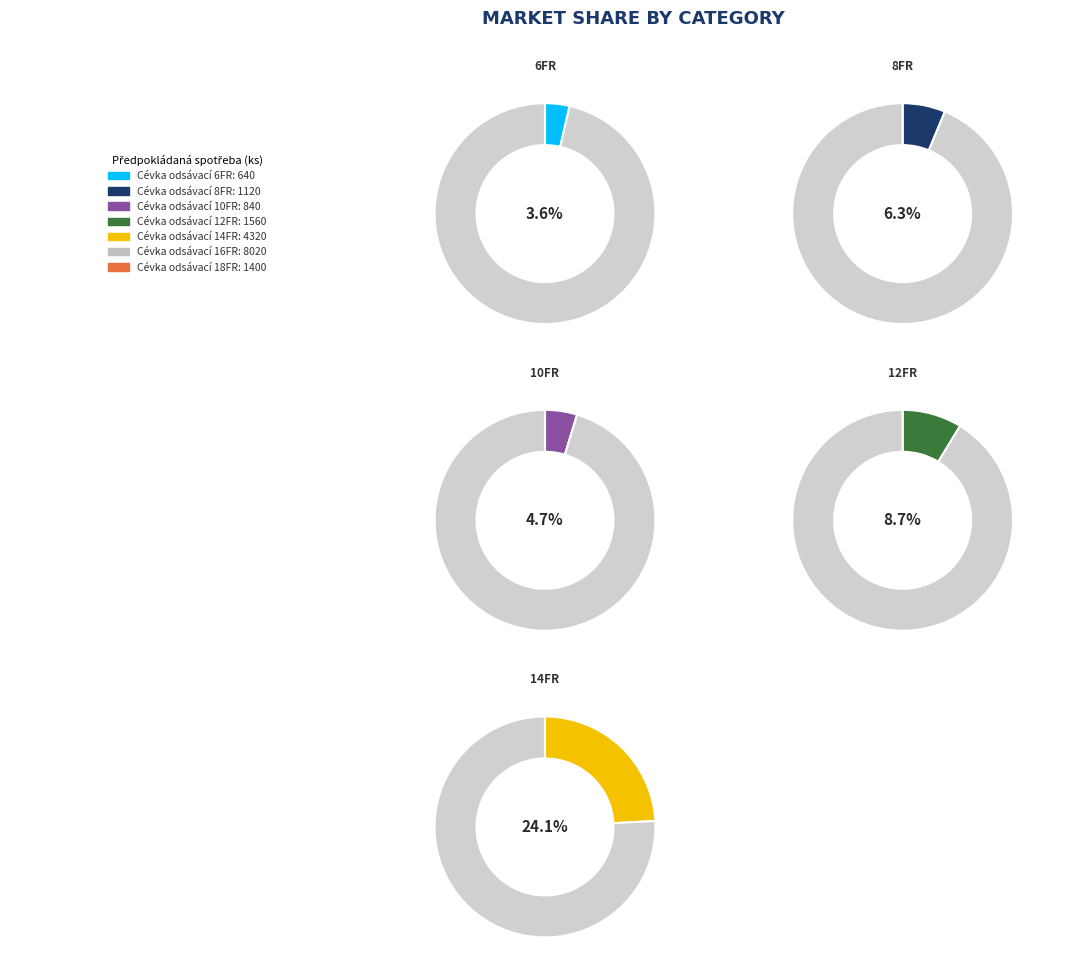

Which category has the biggest portion of the pie?

Cévka odsávací 16FR